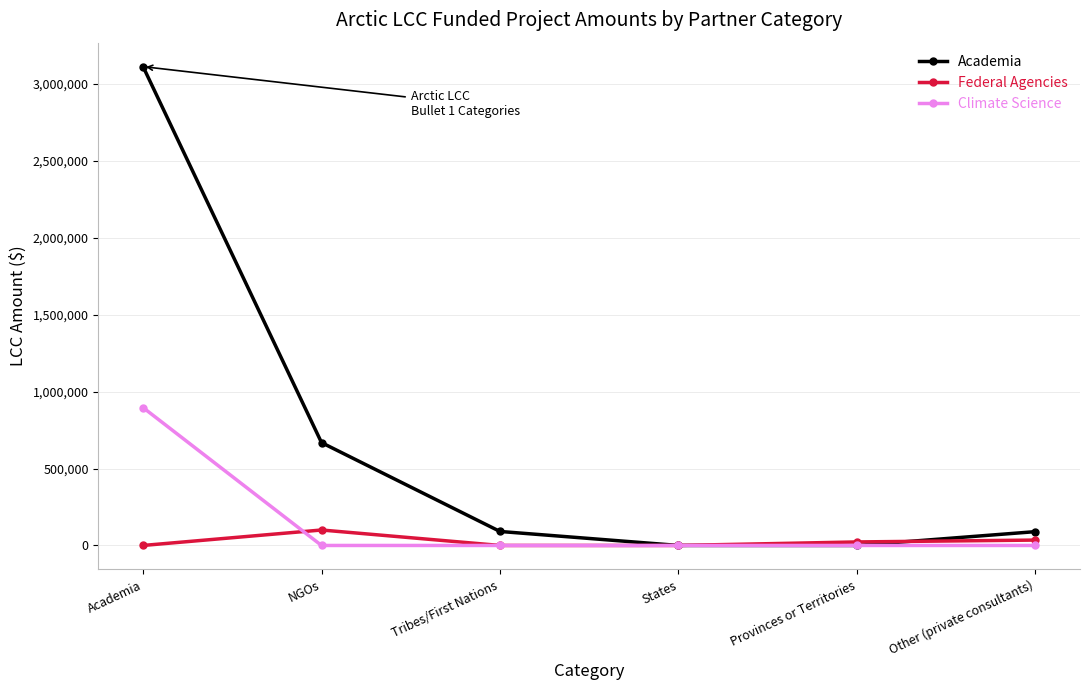

List the series in order of their peak value, highest first.

Academia, Climate Science, Federal Agencies